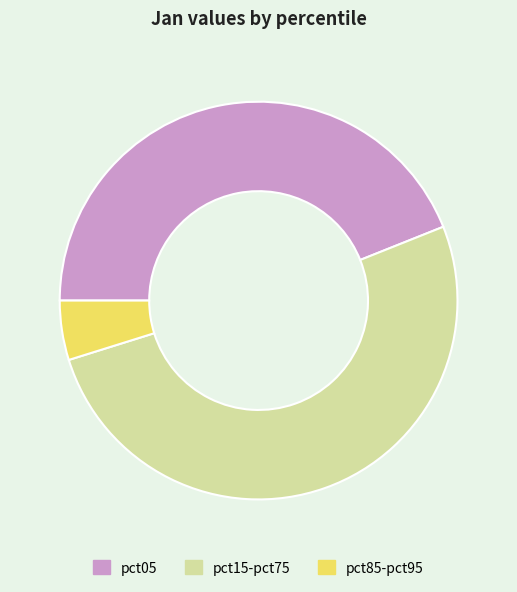

How many segments does this pie chart have?

3